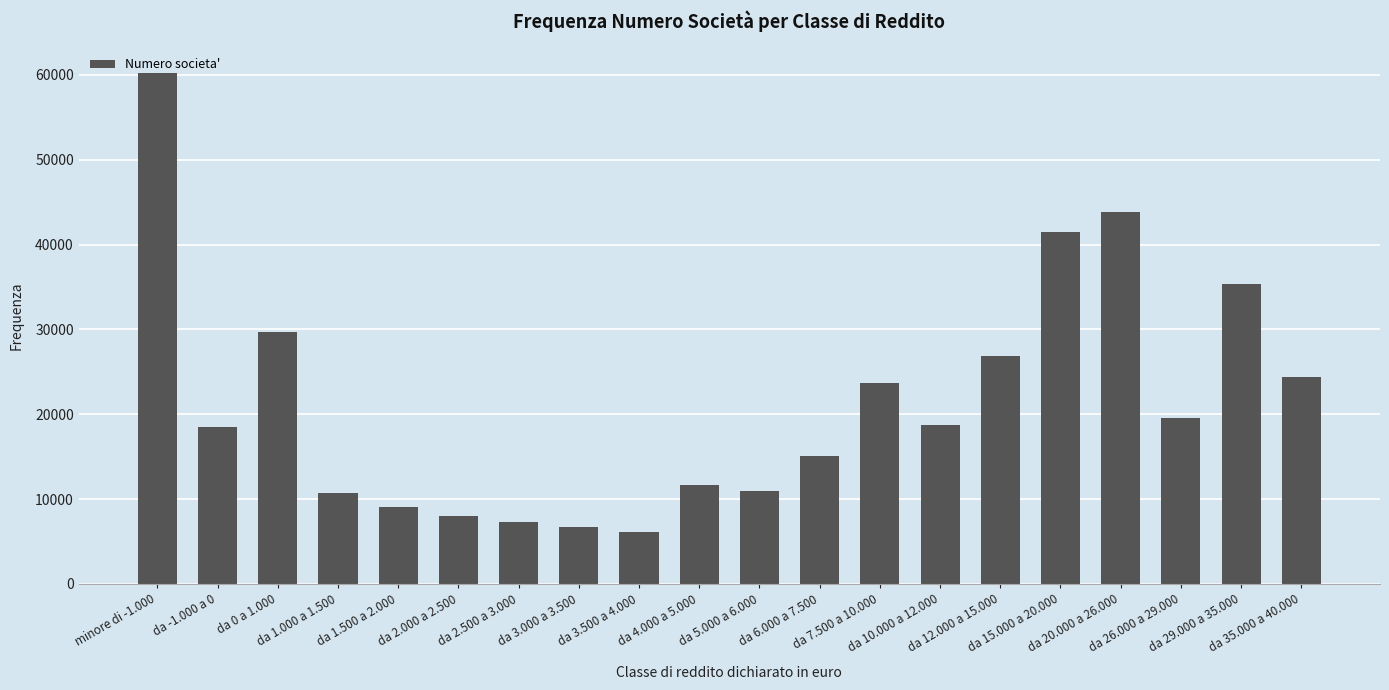

What is the minimum value shown in the chart?

6151